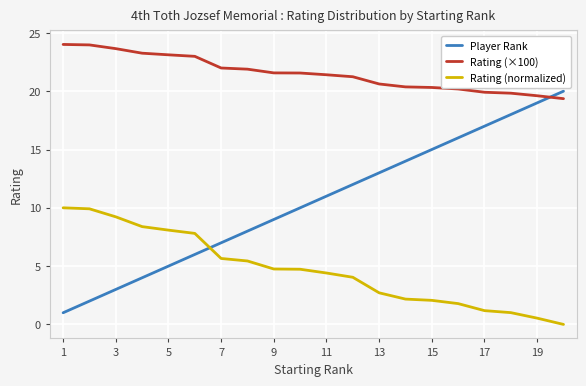

What is the difference between the maximum and minimum values in the Player Rank series?

19.0